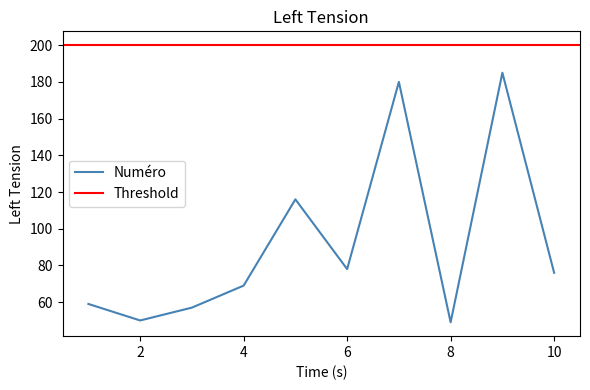

What is the ratio of the value at 7 to the value at 1?

3.1